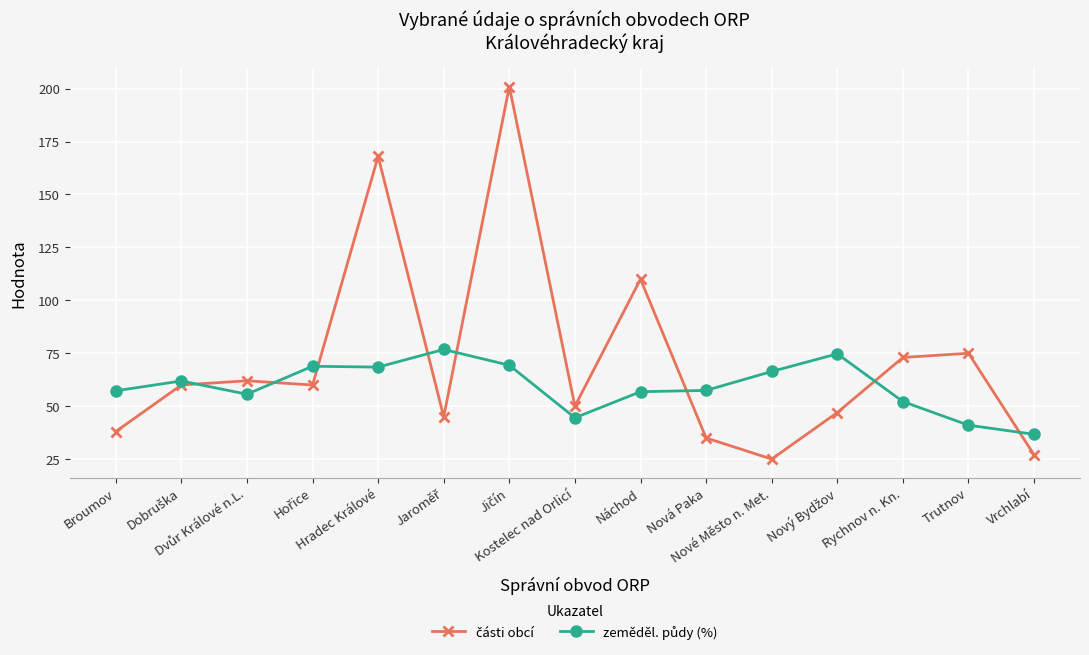

What is the maximum value shown in the chart?

201.0